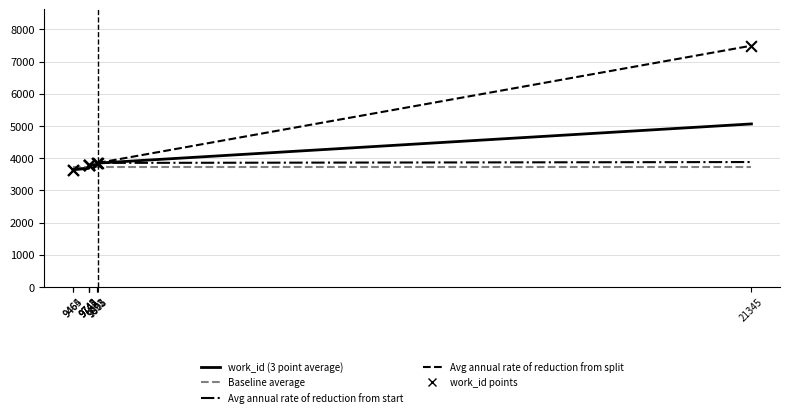

What is the change in value from 9742 to 9893?

+65